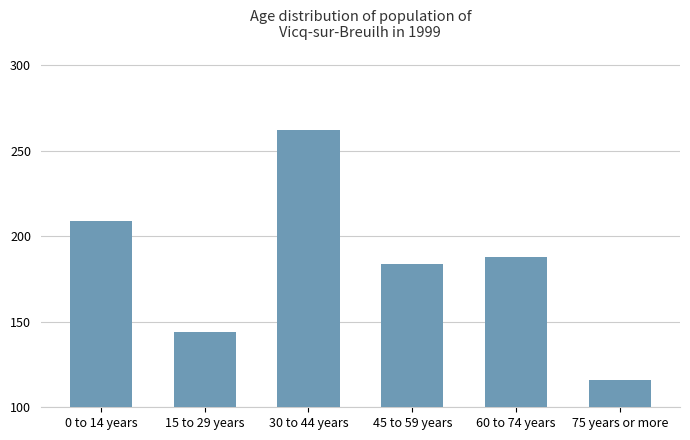

Reading left to right, extract all data points from this chart.

0 to 14 years=209	15 to 29 years=144	30 to 44 years=262	45 to 59 years=184	60 to 74 years=188	75 years or more=116